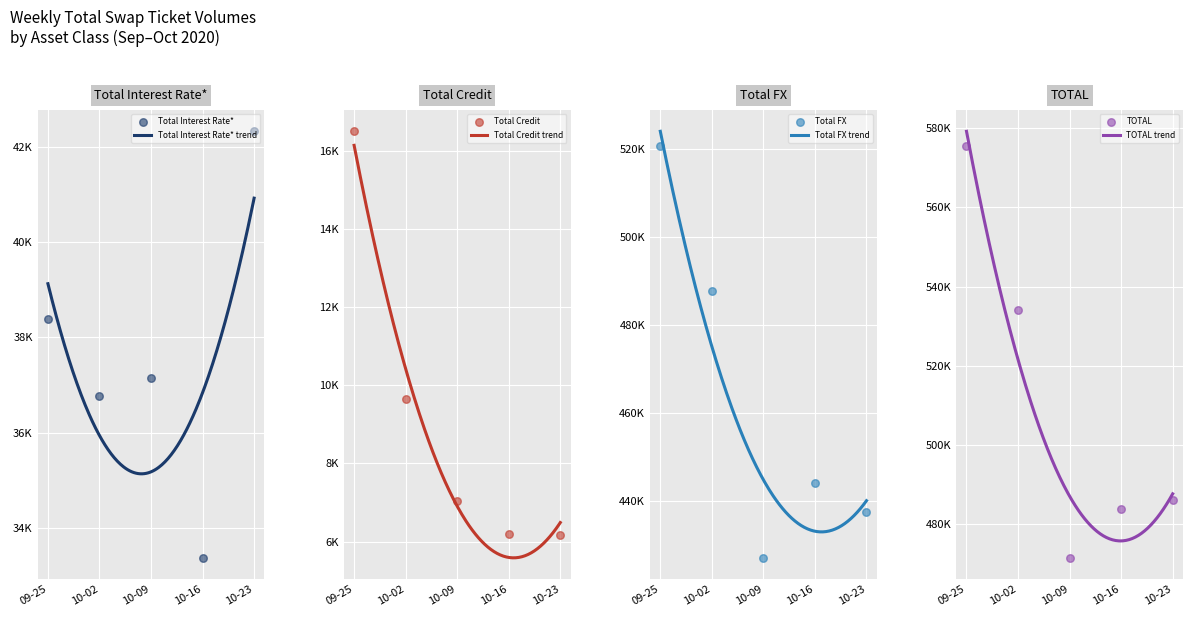

Which series contains the highest Y value?

TOTAL